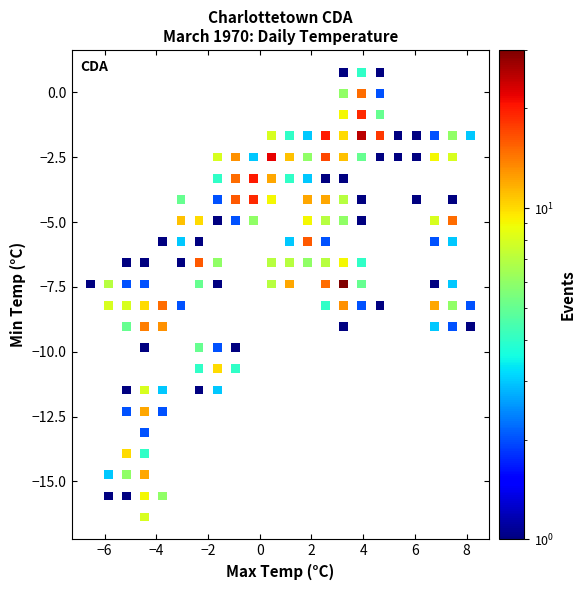

What is the range of X values (max minus min)?

14.7